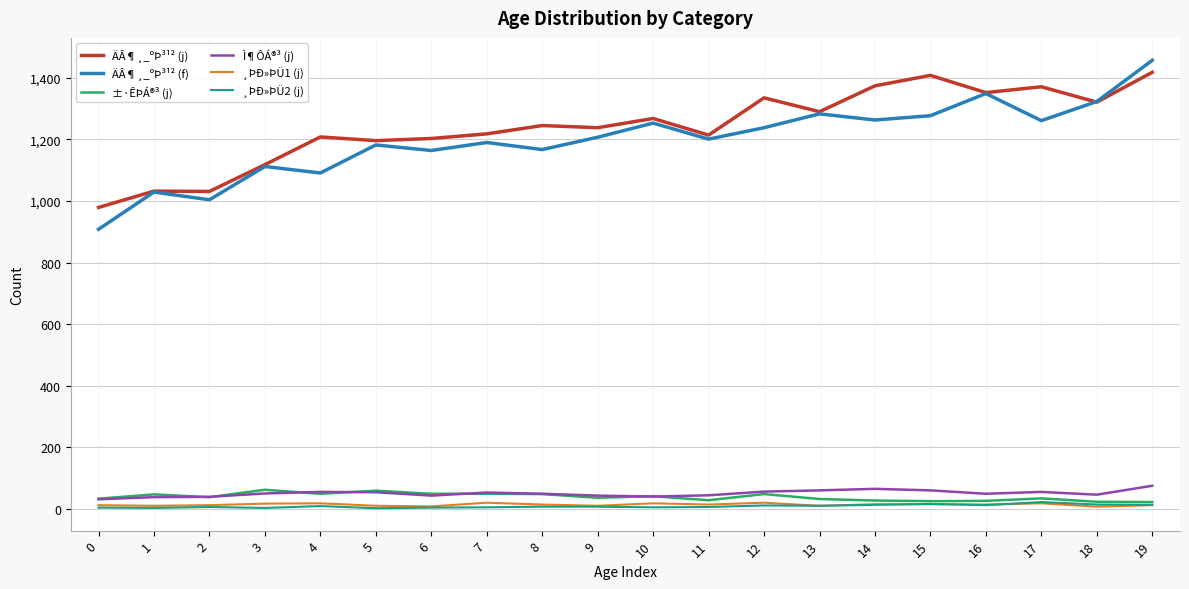

At which category is the sum across all series the highest?

19